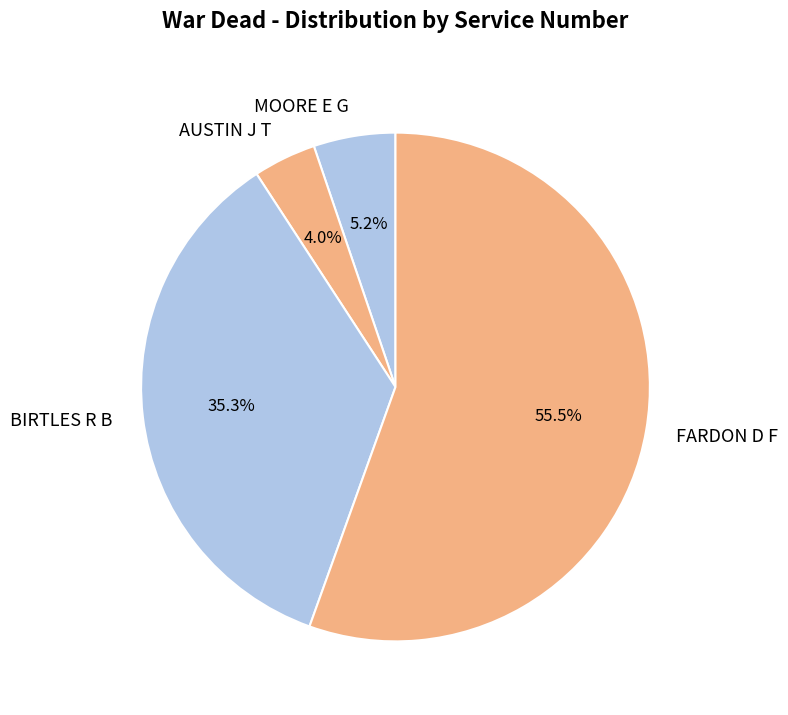

How many segments does this pie chart have?

4